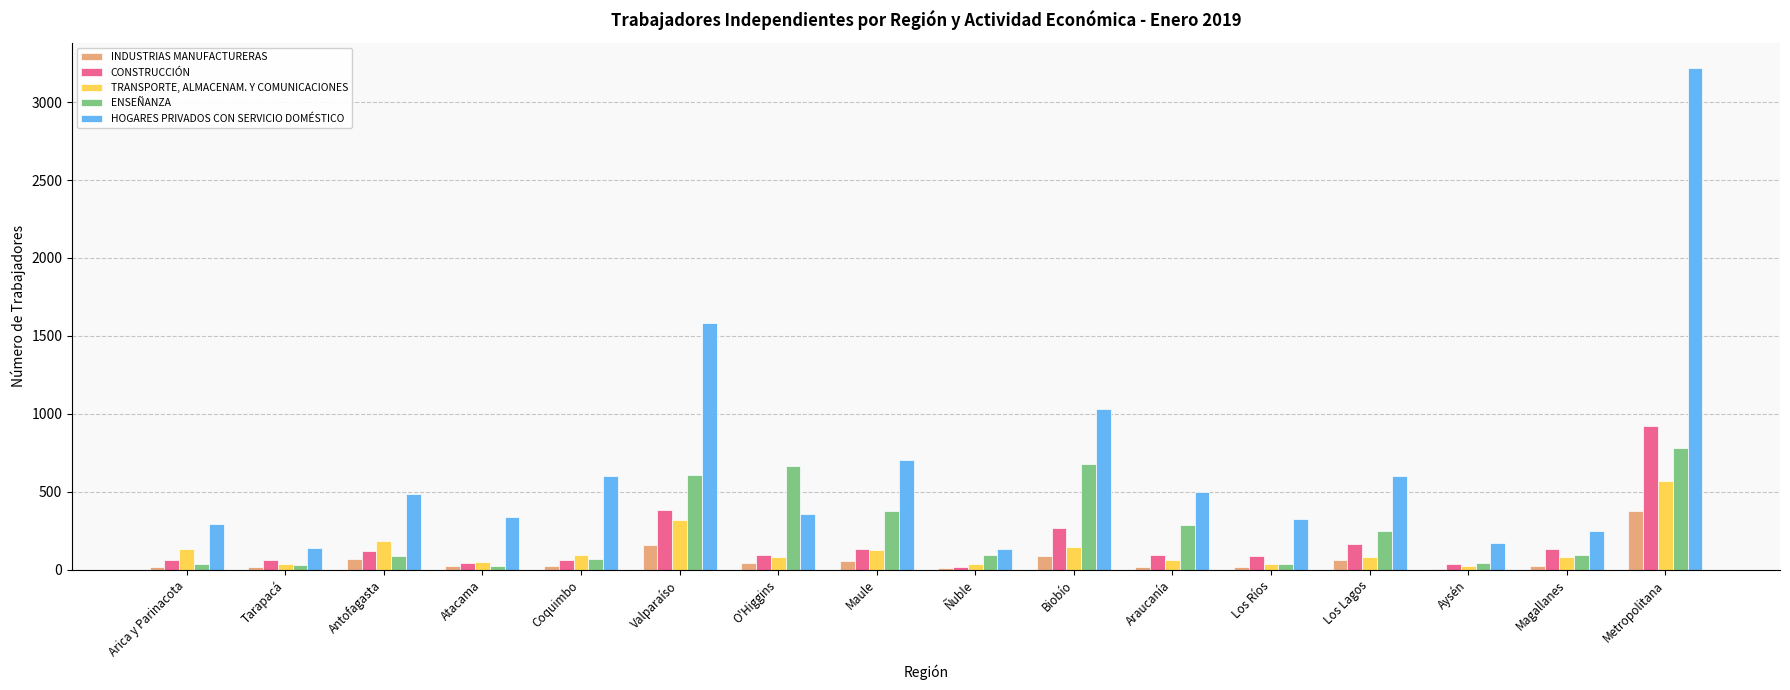

What is the difference between the INDUSTRIAS MANUFACTURERAS values at O'Higgins and Magallanes?

22